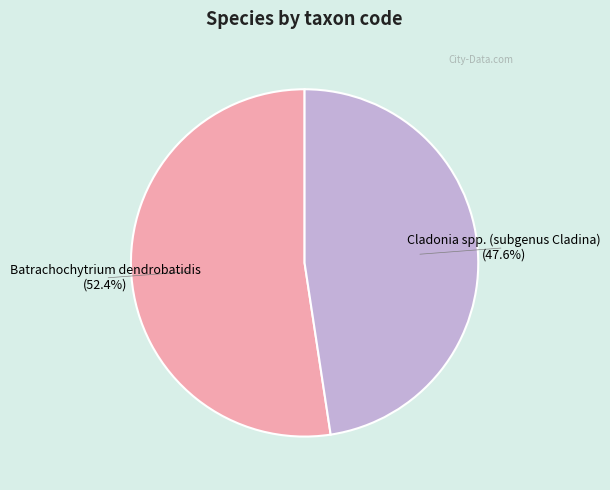

Rank the categories by value from lowest to highest.

Cladonia spp. (subgenus Cladina), Batrachochytrium dendrobatidis